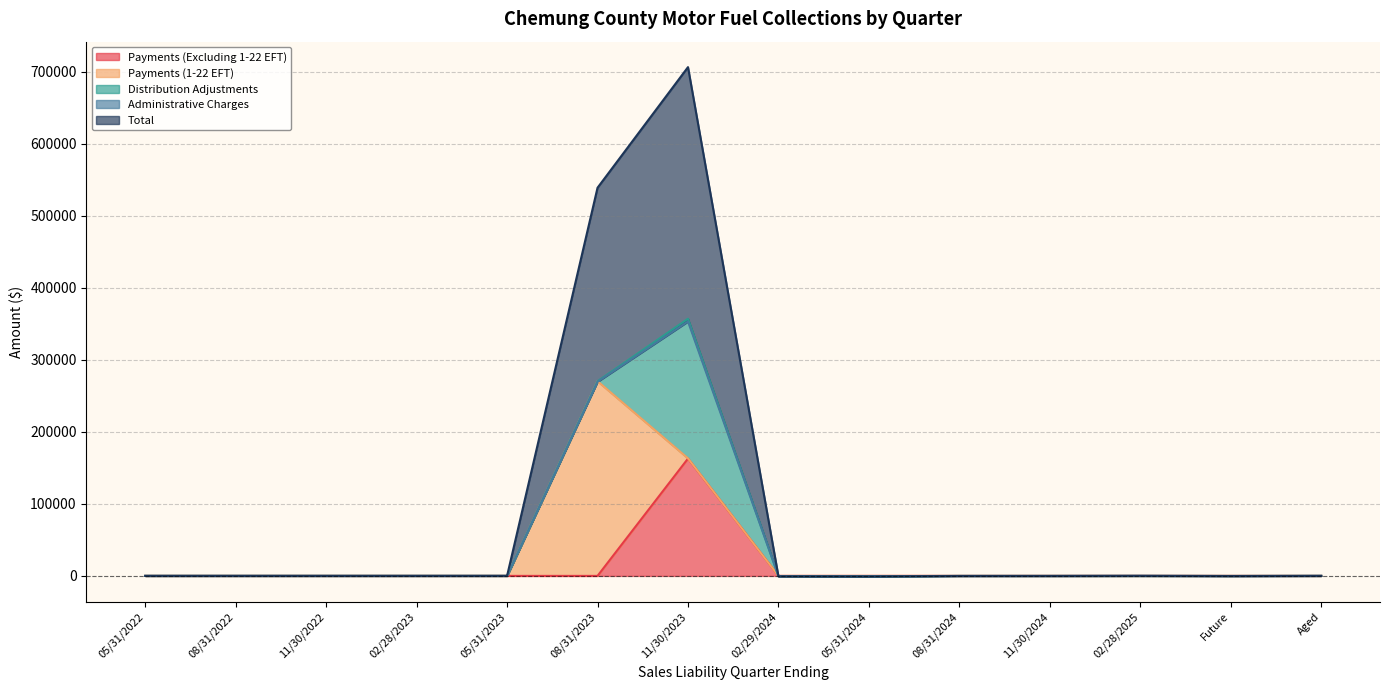

Reading left to right, list all the values displayed in this chart.

Payments (Excluding 1-22 EFT): 05/31/2022=0.0	08/31/2022=0.0	11/30/2022=0.0	02/28/2023=0.0	05/31/2023=0.0	08/31/2023=0.0	11/30/2023=162824.6	02/29/2024=0.9	05/31/2024=0.2	08/31/2024=0.0	11/30/2024=0.0	02/28/2025=0.0	Future=0.0	Aged=0.0
Payments (1-22 EFT): 05/31/2022=0.0	08/31/2022=0.0	11/30/2022=0.0	02/28/2023=0.0	05/31/2023=0.0	08/31/2023=270171.1	11/30/2023=266.3	02/29/2024=0.0	05/31/2024=0.0	08/31/2024=0.0	11/30/2024=0.0	02/28/2025=0.0	Future=0.0	Aged=0.0
Distribution Adjustments: 05/31/2022=0.0	08/31/2022=0.0	11/30/2022=0.0	02/28/2023=0.0	05/31/2023=0.0	08/31/2023=0.0	11/30/2023=193770.4	02/29/2024=-335.4	05/31/2024=-524.9	08/31/2024=-89.3	11/30/2024=-100.4	02/28/2025=-113.9	Future=-117.7	Aged=0.0
Administrative Charges: 05/31/2022=0.0	08/31/2022=0.0	11/30/2022=0.0	02/28/2023=0.0	05/31/2023=0.0	08/31/2023=-831.5	11/30/2023=-3821.4	02/29/2024=108.9	05/31/2024=129.2	08/31/2024=63.0	11/30/2024=53.3	02/28/2025=162.3	Future=3.0	Aged=1.2
Total: 05/31/2022=0.0	08/31/2022=0.0	11/30/2022=0.0	02/28/2023=0.0	05/31/2023=0.0	08/31/2023=269339.6	11/30/2023=353029.5	02/29/2024=-453.3	05/31/2024=-404.8	08/31/2024=-138.0	11/30/2024=-47.2	02/28/2025=48.4	Future=-114.6	Aged=1.2